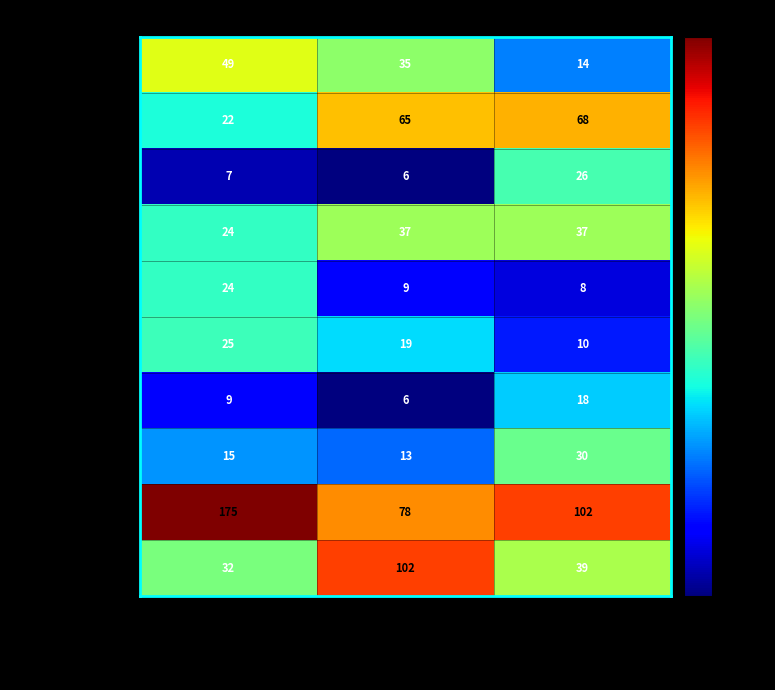

The Alstead series shows 4 at David G. Adams. True or false?

False